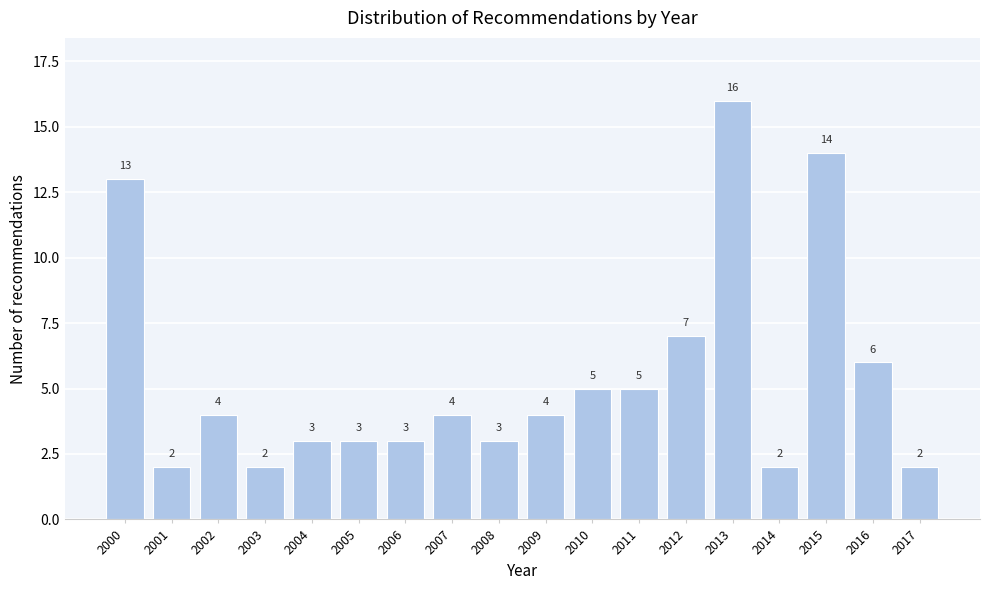

Reading left to right, transcribe all the data shown in this chart.

13	2	4	2	3	3	3	4	3	4	5	5	7	16	2	14	6	2